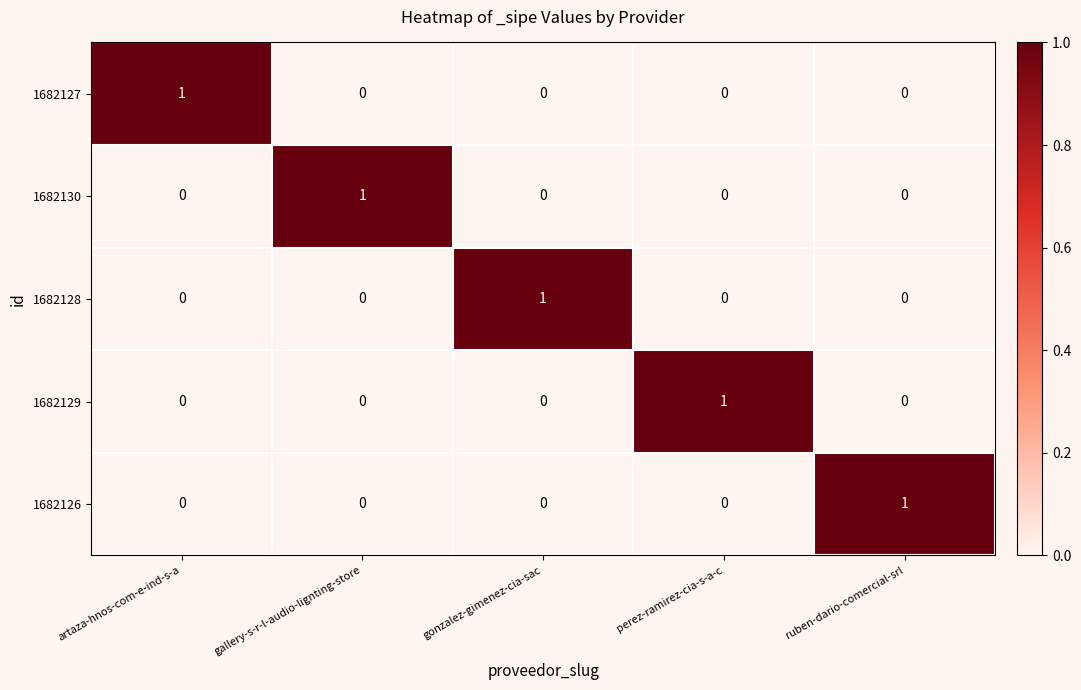

Which category has the highest value in the 1682130 series?

gallery-s-r-l-audio-lignting-store